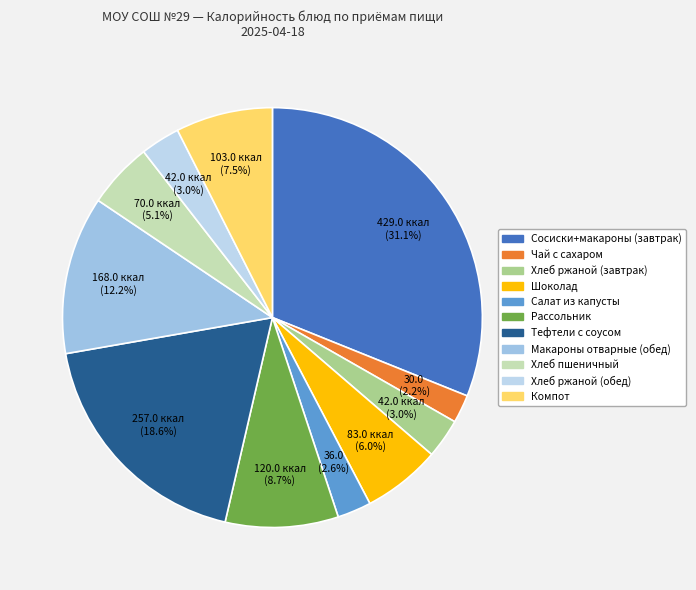

Which has a higher value, Рассольник or Хлеб пшеничный?

Рассольник